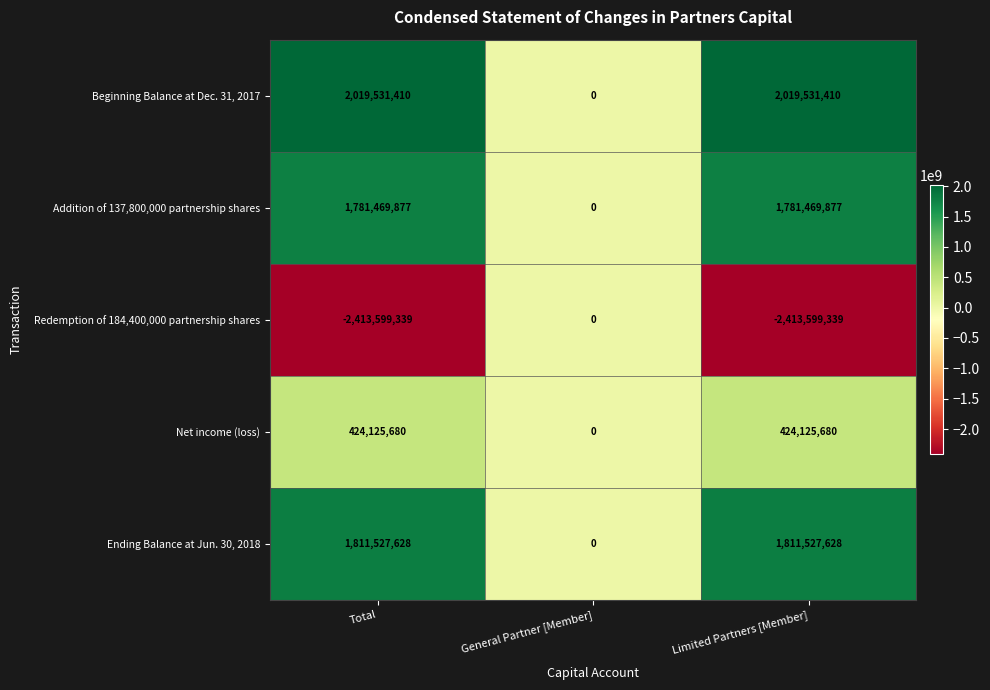

Which series has the largest total across all categories?

Beginning Balance at Dec. 31, 2017